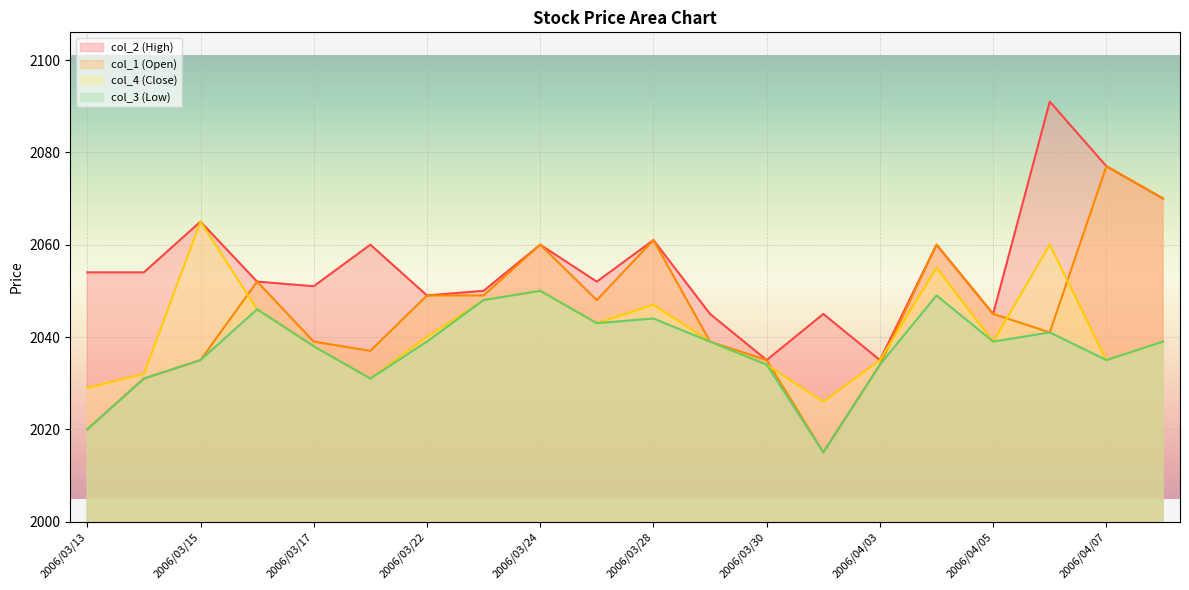

What is the difference between the maximum and minimum values in the col_3 series?

35